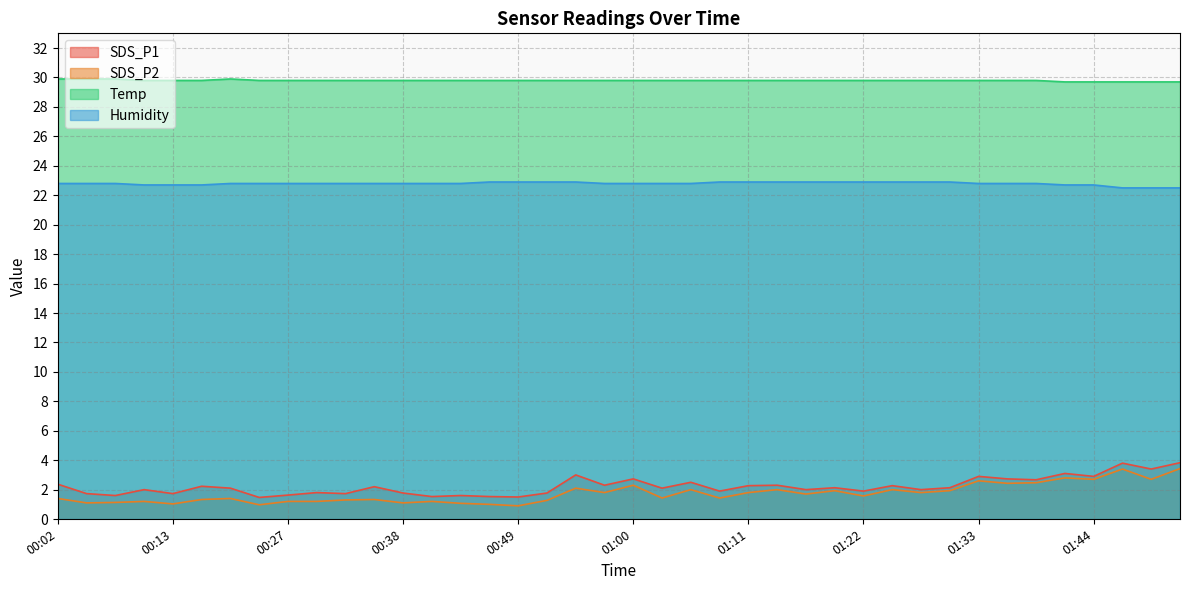

How many data points in SDS_P2 are less than 1?

2